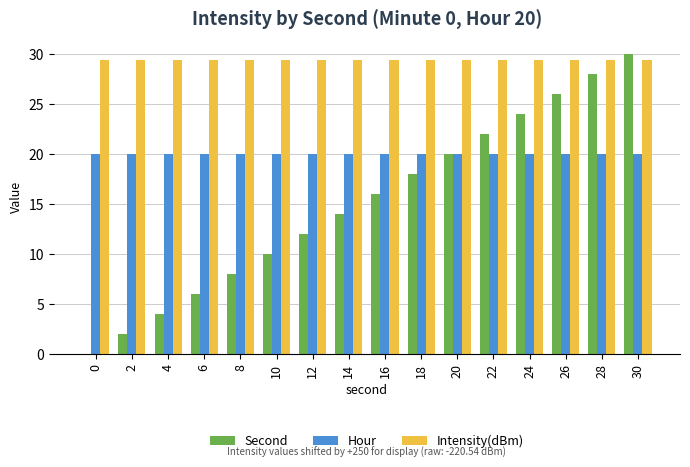

Is it true that Hour equals 20.0 at 16?

True